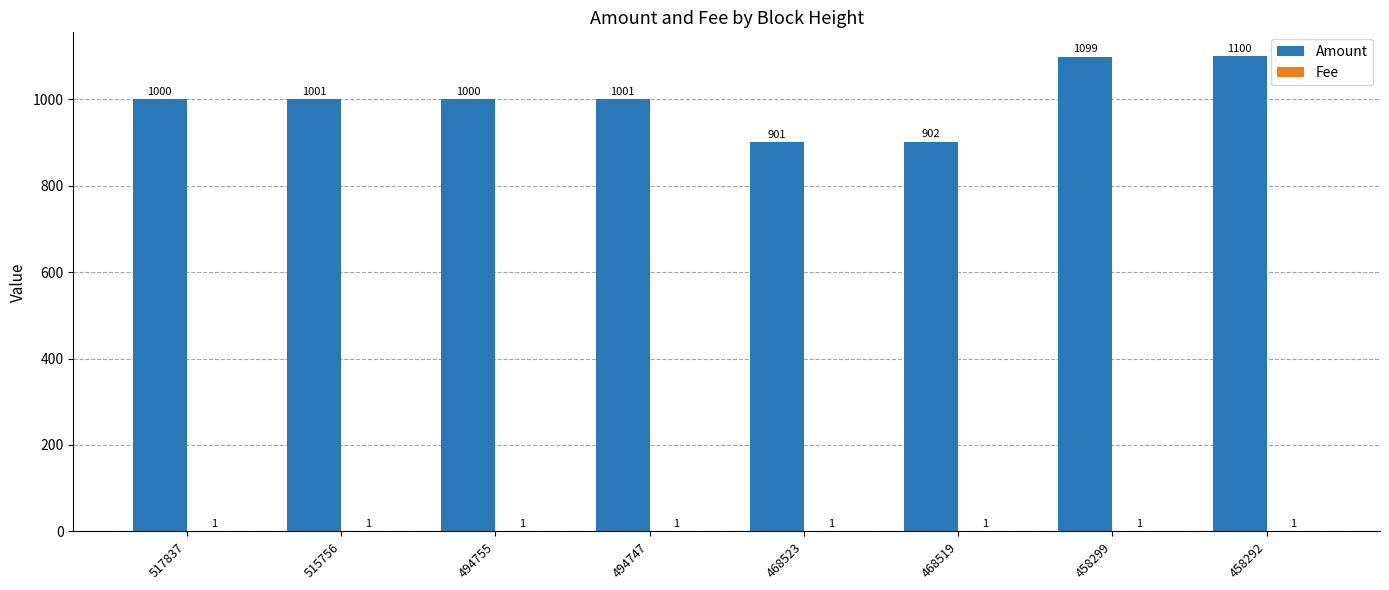

At which category is the sum across all series the highest?

458292